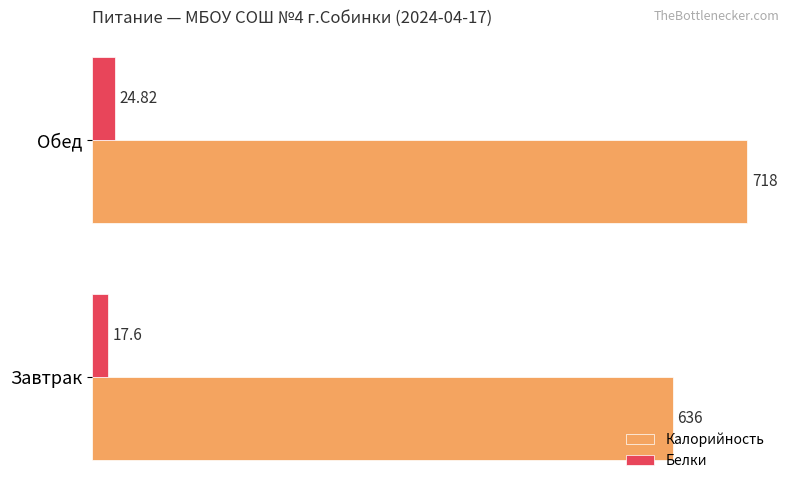

At which label is Белки closest to 21?

Завтрак